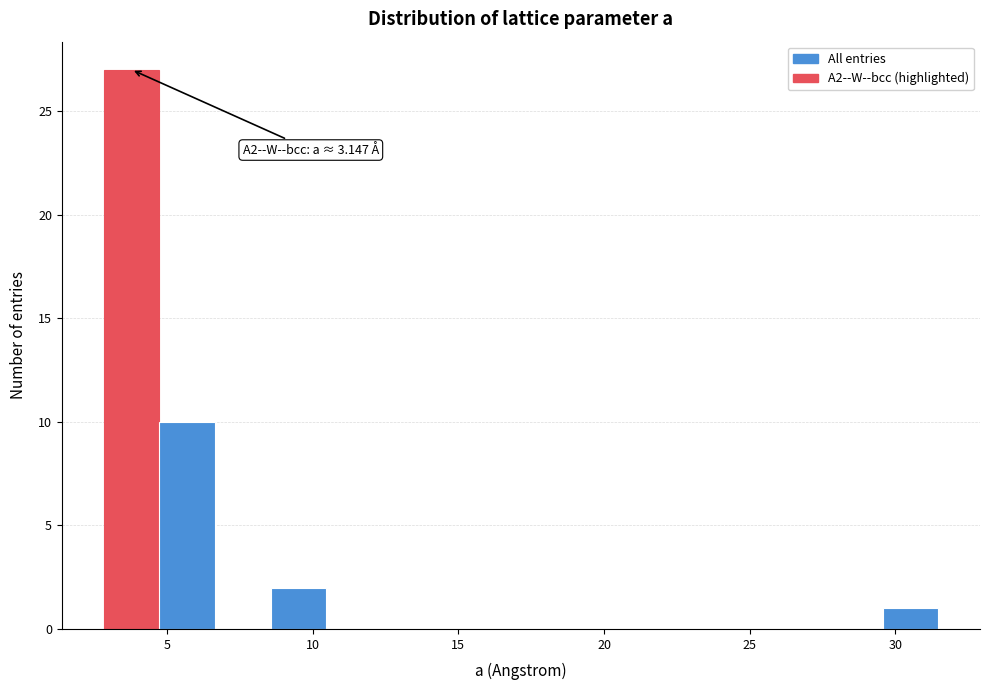

Around what value on the x-axis is the tallest bar? Give the approximate position of its centre, as read against the axis.

4.0